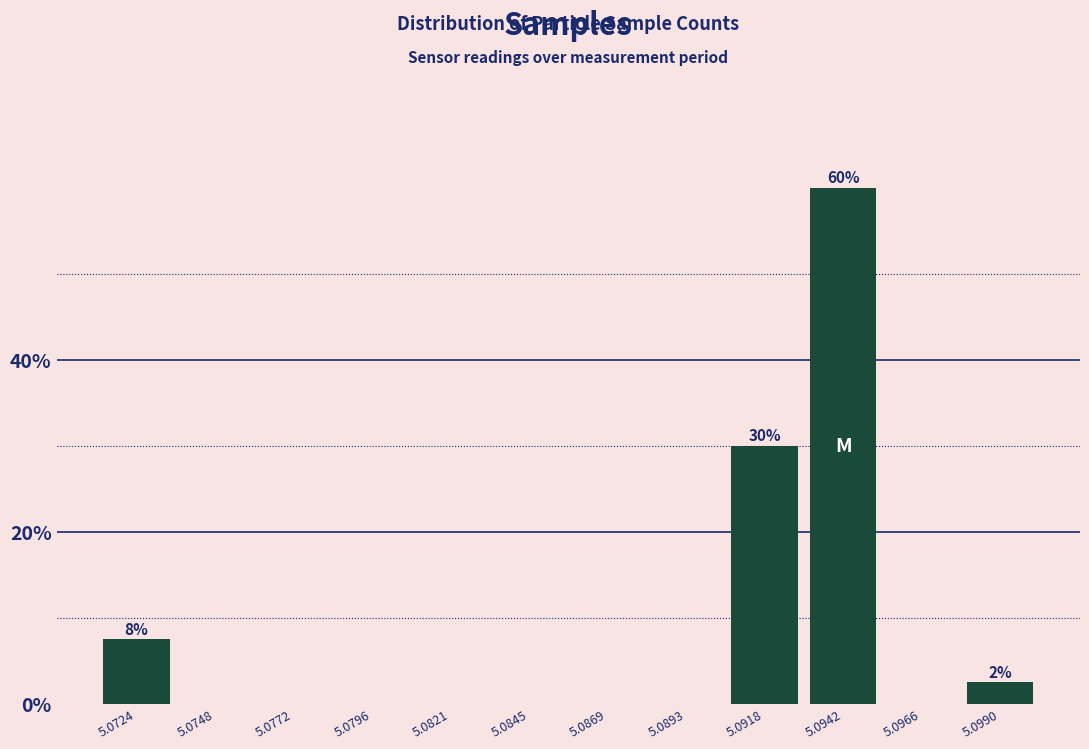

Reading left to right, list all the values displayed in this chart.

5.0724=7.5	5.0748=0.0	5.0772=0.0	5.0796=0.0	5.0821=0.0	5.0845=0.0	5.0869=0.0	5.0893=0.0	5.0918=30.0	5.0942=60.0	5.0966=0.0	5.0990=2.5